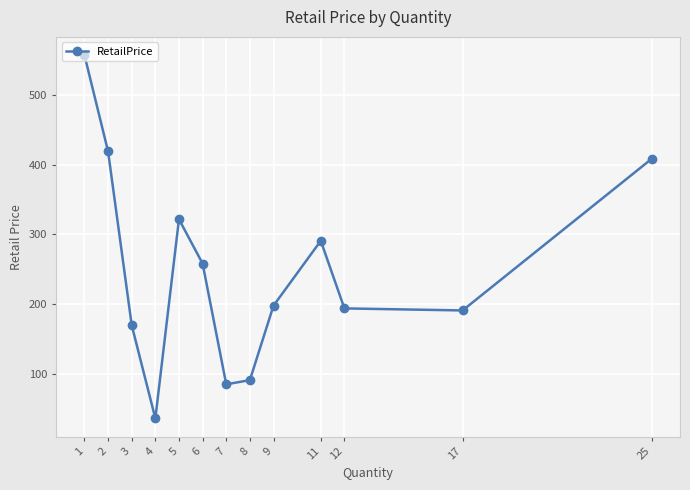

What is the change in value from 7 to 11?

+206.0